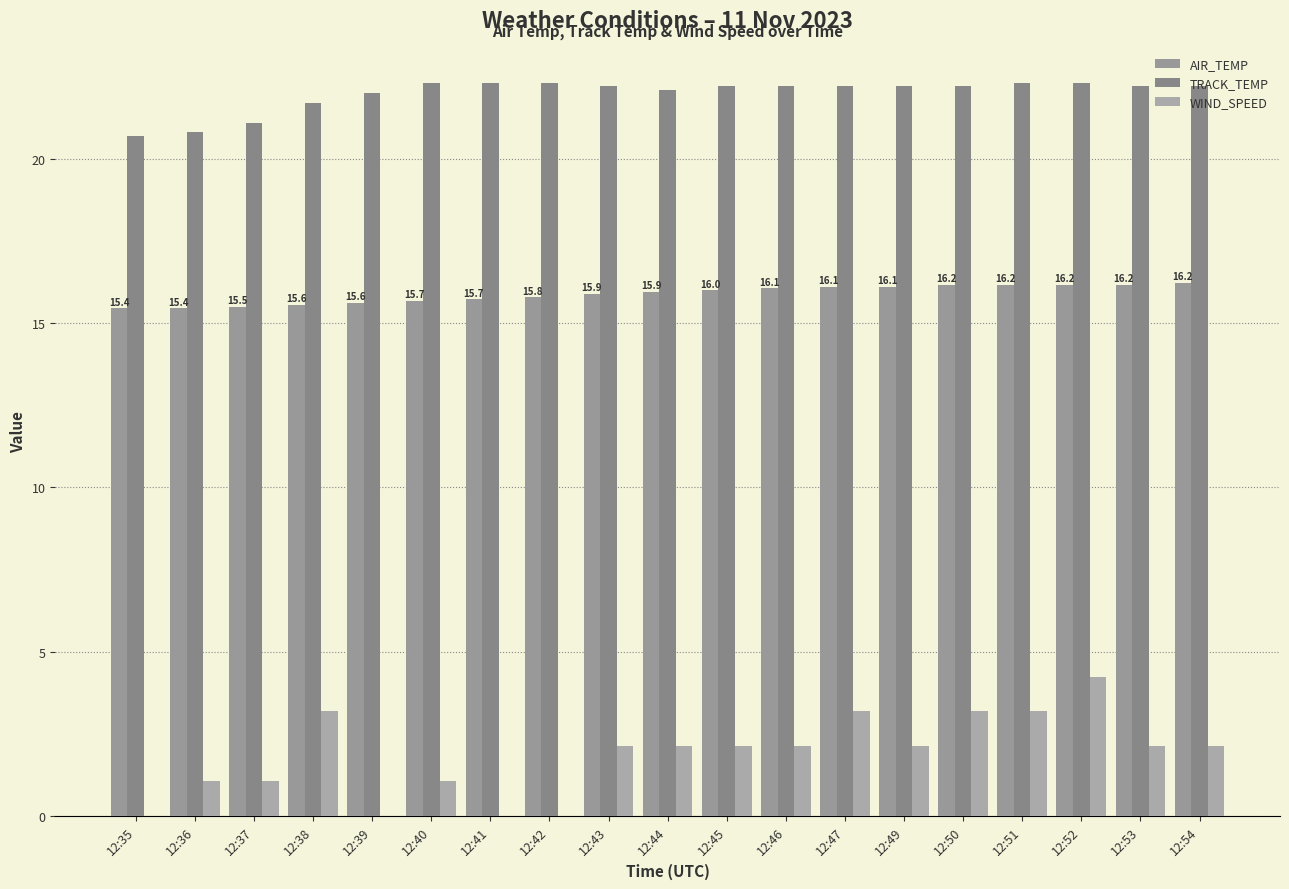

How many groups of bars are there?

19